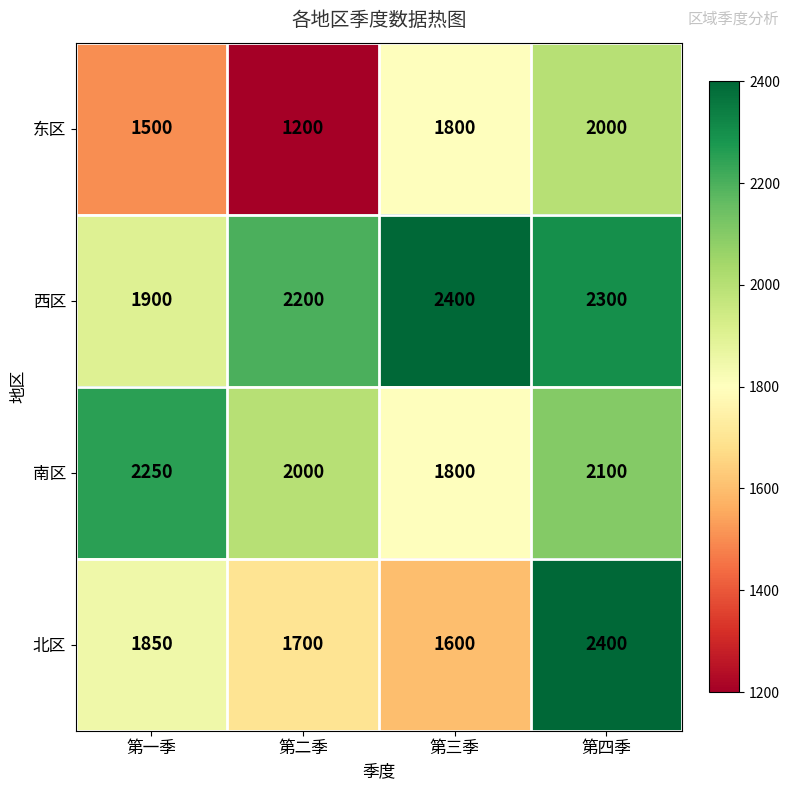

The value of 西区 at 第一季 is 1900. True or false?

True